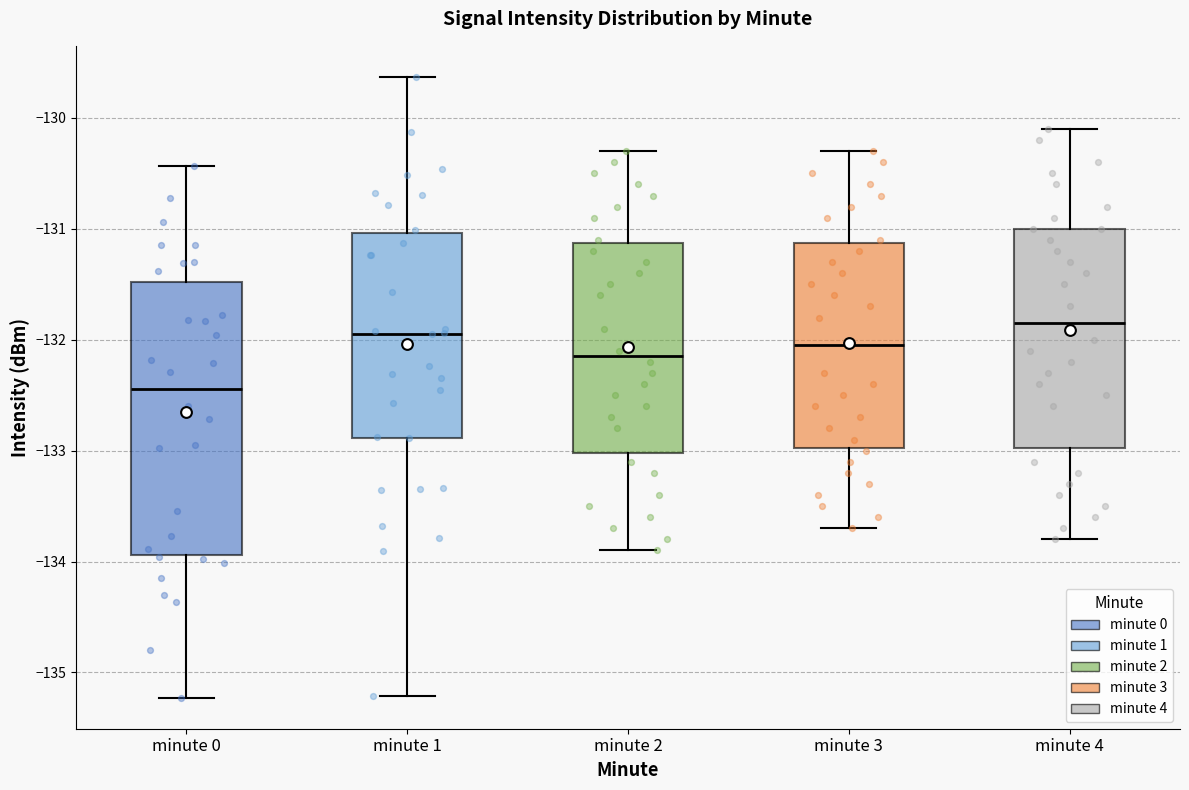

Reading left to right, read every box against the y-axis: the position of its median line, the range the box covers, and the ends of its whiskers. The values are not printed on the chart, so give them approximately, as read against the axis.

minute 0: median -132.4, box -133.9 to -131.5, whiskers -135.2 to -130.4
minute 1: median -131.9, box -132.9 to -131.0, whiskers -135.2 to -129.6
minute 2: median -132.1, box -133.0 to -131.1, whiskers -133.9 to -130.3
minute 3: median -132.0, box -133.0 to -131.1, whiskers -133.7 to -130.3
minute 4: median -131.8, box -133.0 to -131.0, whiskers -133.8 to -130.1